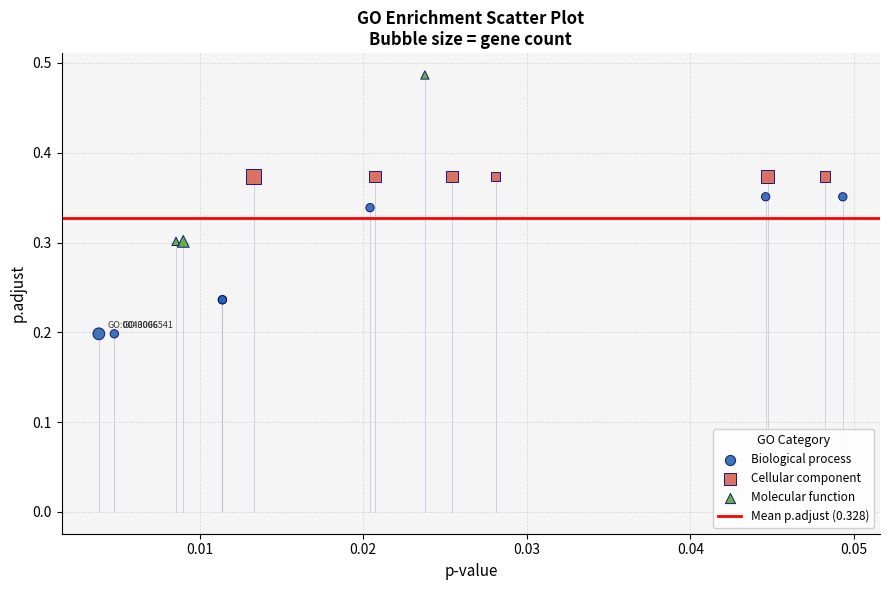

Which series reaches the maximum Y coordinate?

Molecular function